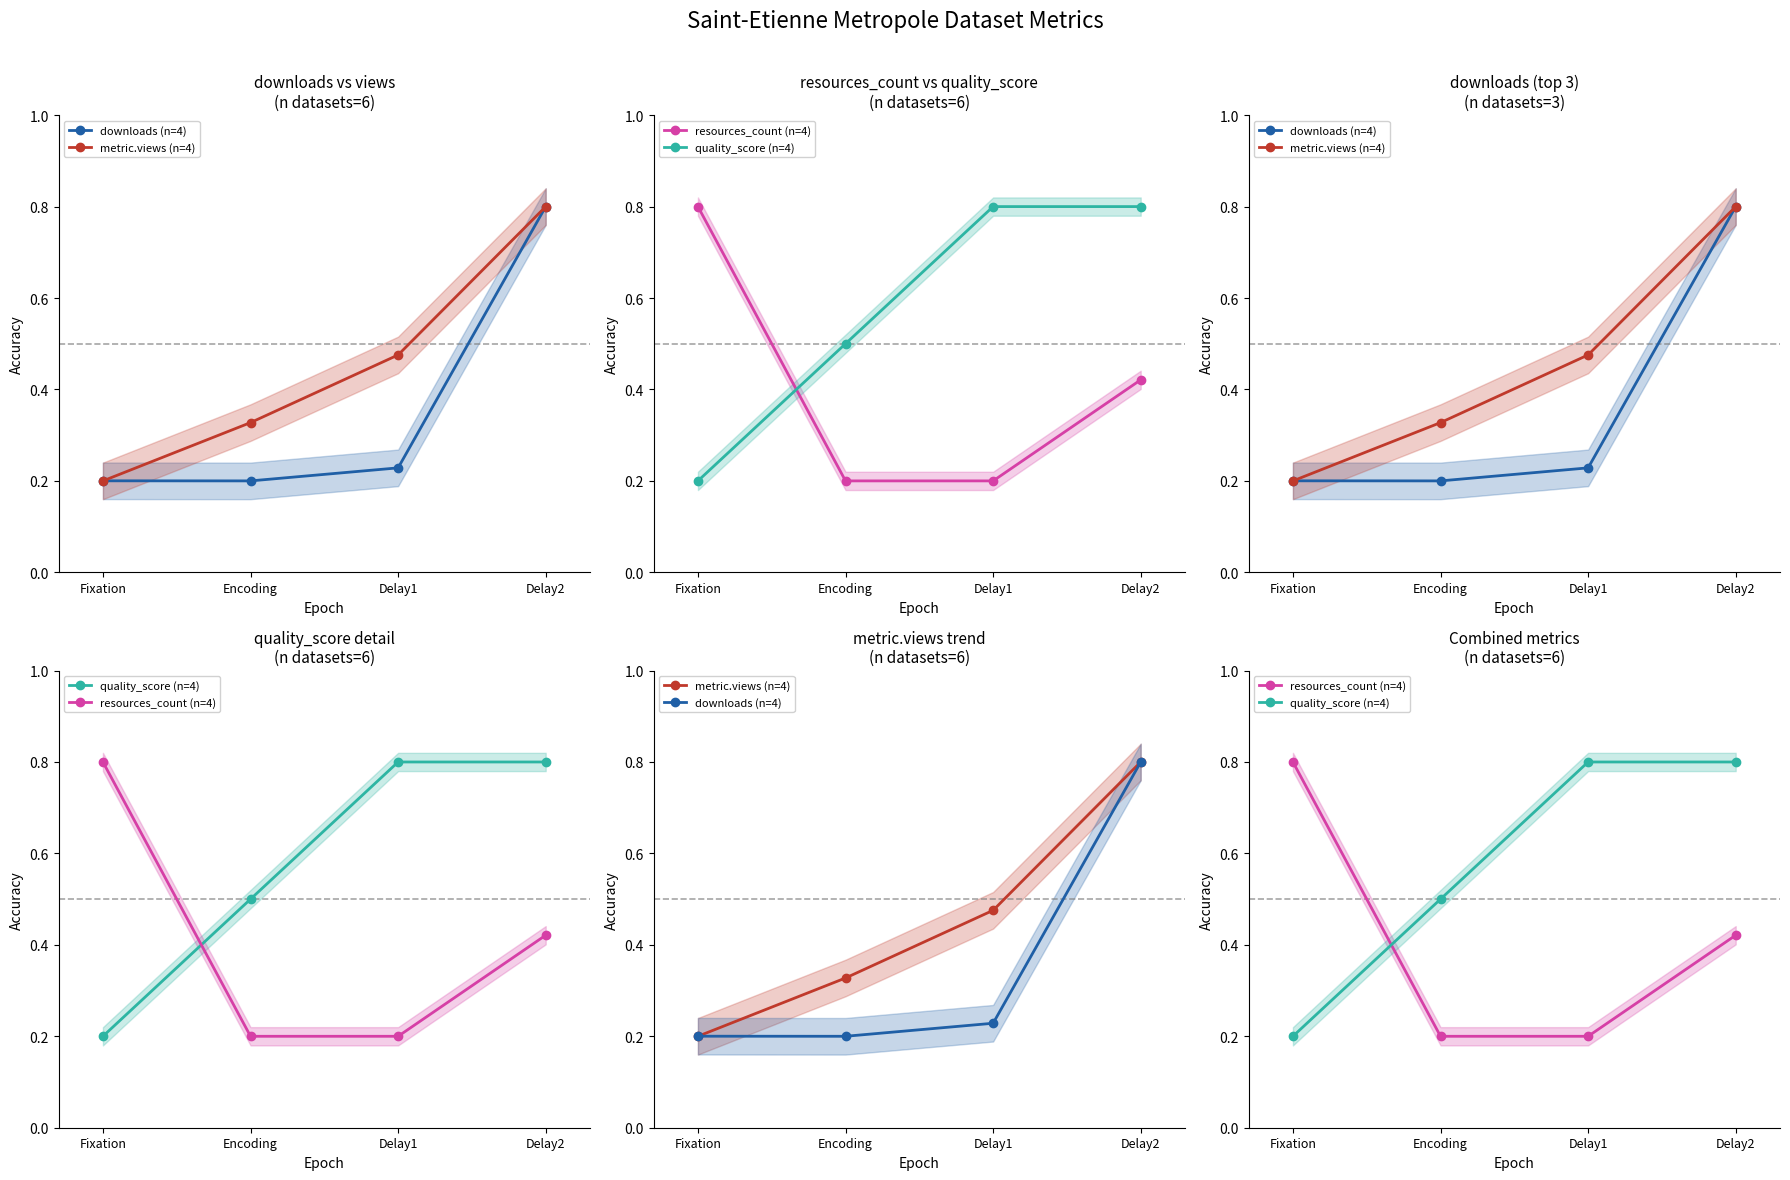

Which category has the highest value in the downloads (n=4) series?

Delay2